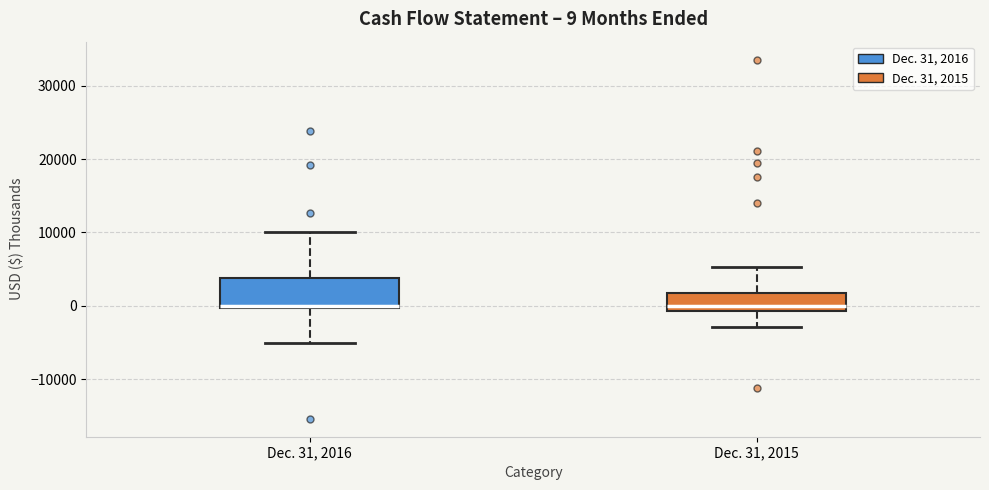

Which box is the tallest, from its lower edge to its upper edge?

Dec. 31, 2016